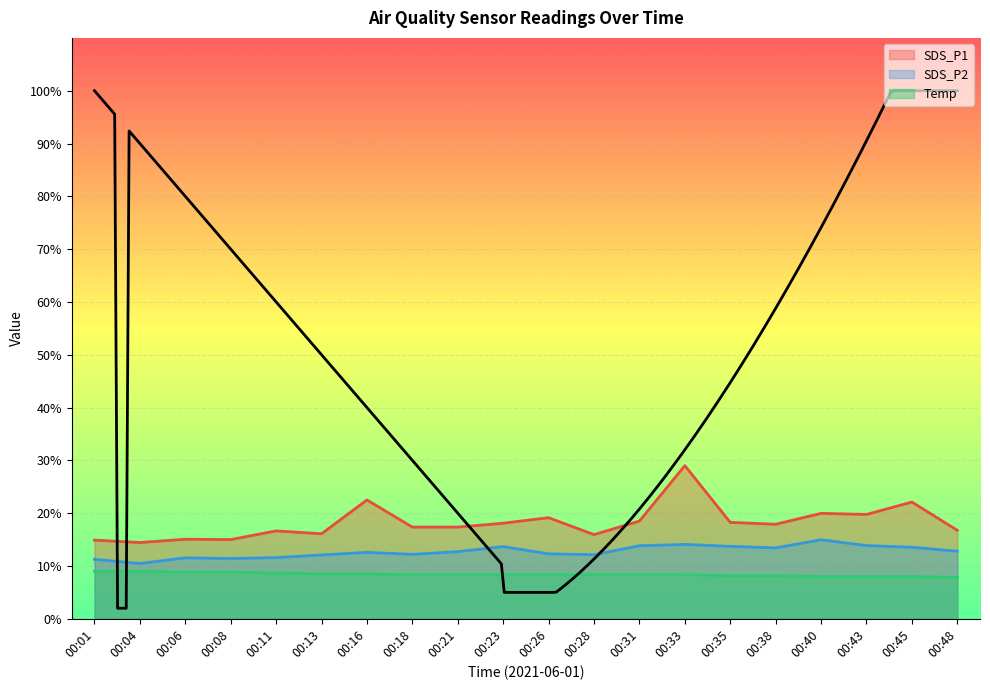

How many data points in SDS_P1 are less than 17?

8